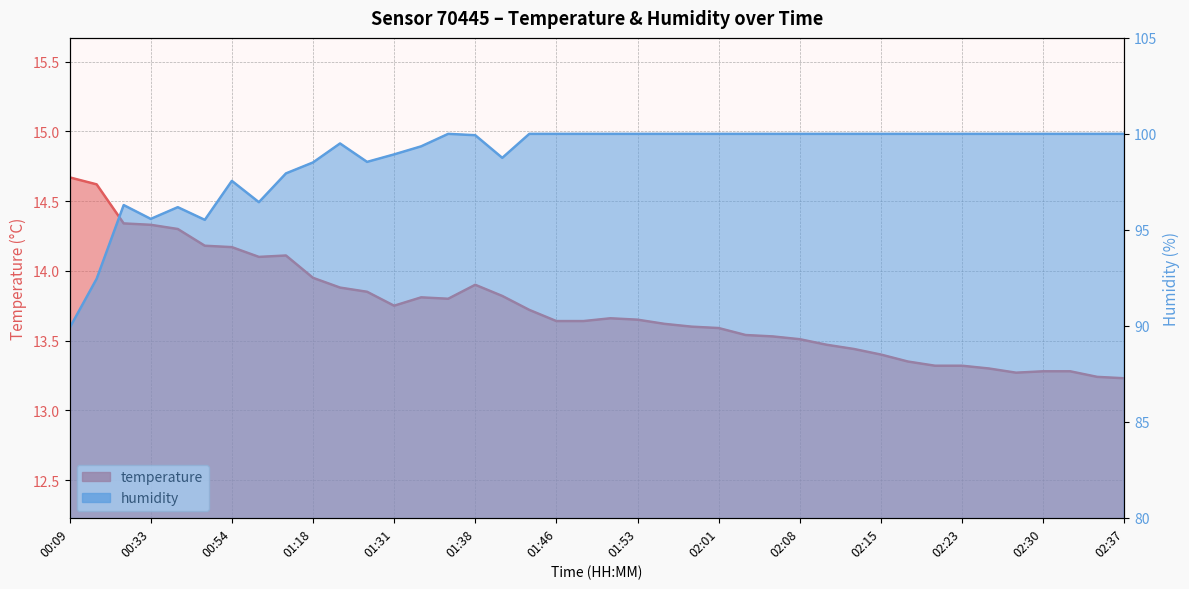

True or false: humidity and temperature intersect in this chart.

False